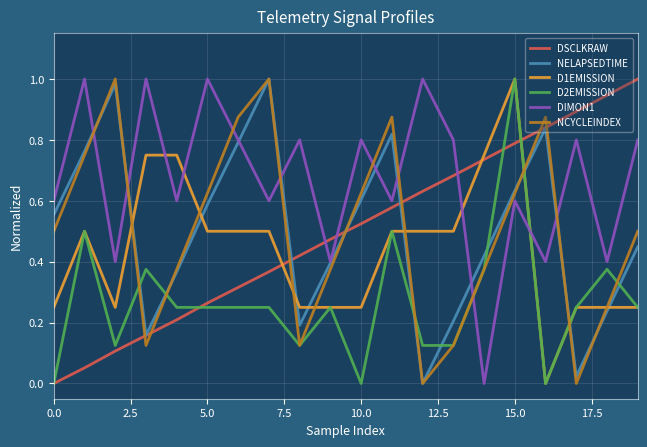

True or false: NELAPSEDTIME and D2EMISSION intersect in this chart.

True